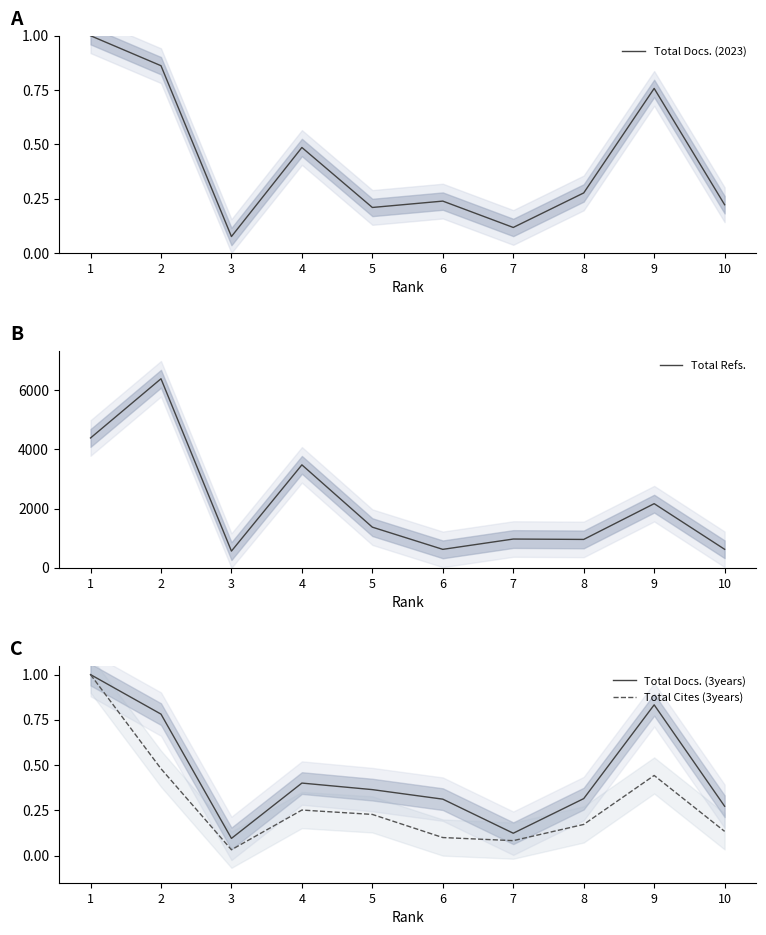

What is the value of the Total Docs. (2023) point at the 8th from the left?

0.3